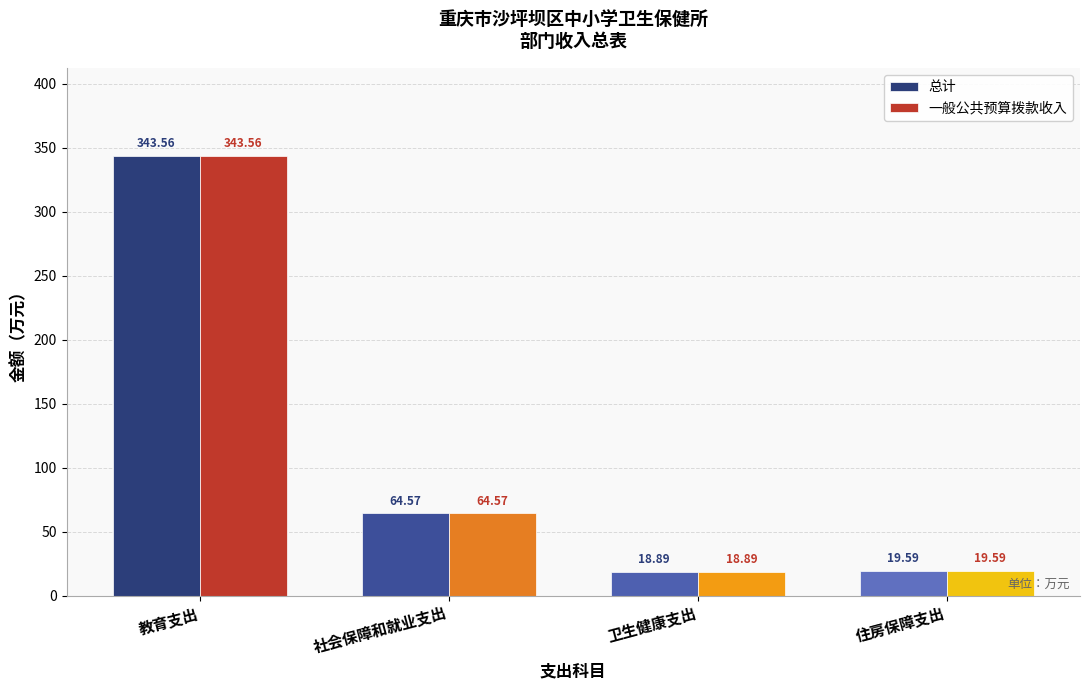

What is the difference between the second highest and second lowest values in the 一般公共预算拨款收入 series?

45.0